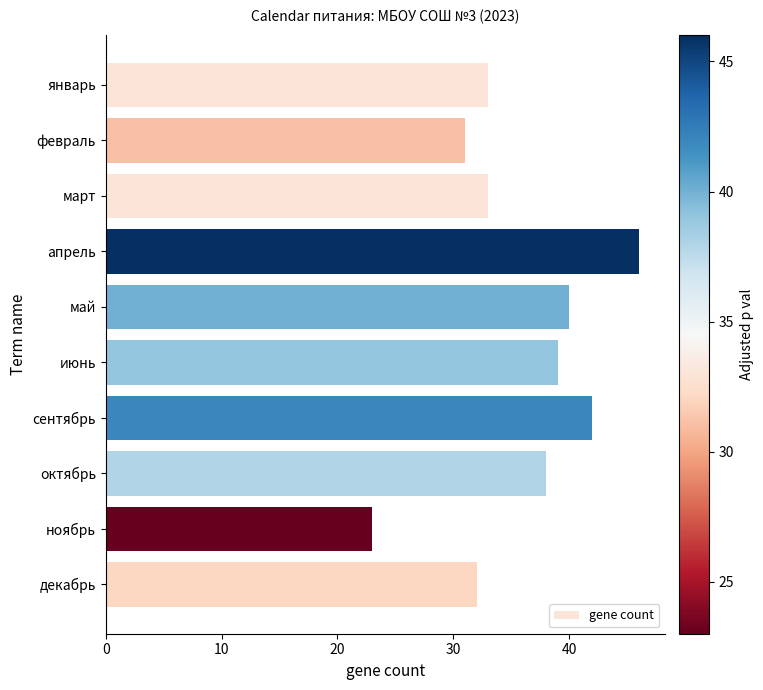

What is the greatest value displayed?

46